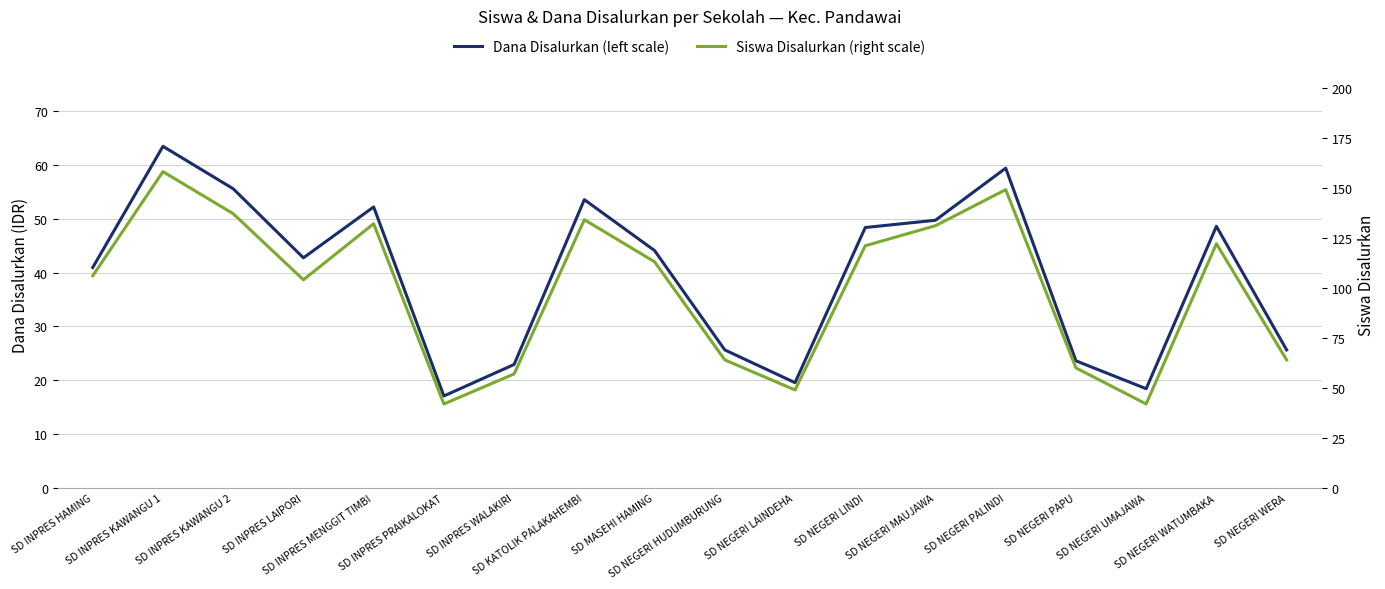

Which series has the largest total across all categories?

Dana Disalurkan (left scale)